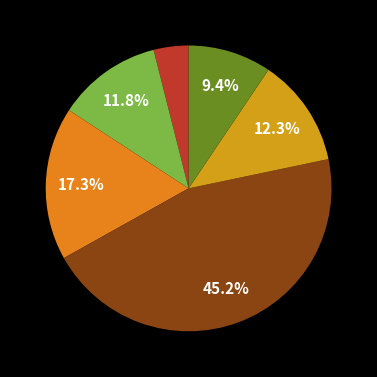

Is there any slice that represents more than half of the pie?

No